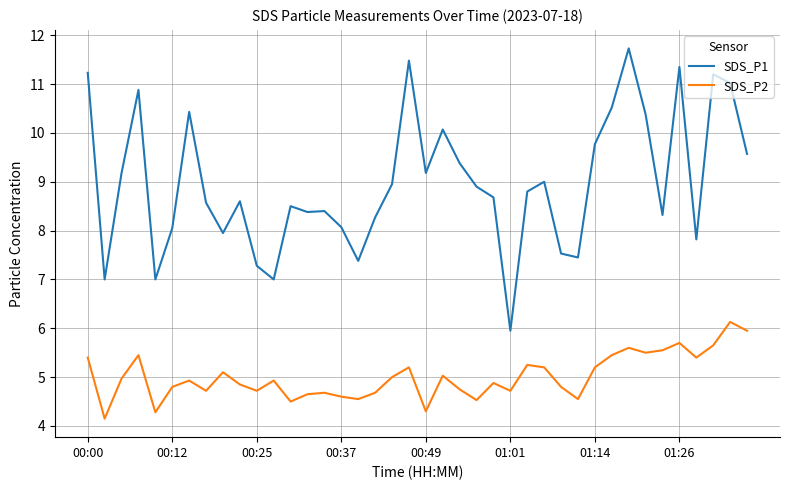

True or false: SDS_P2 and SDS_P1 cross at least once.

False